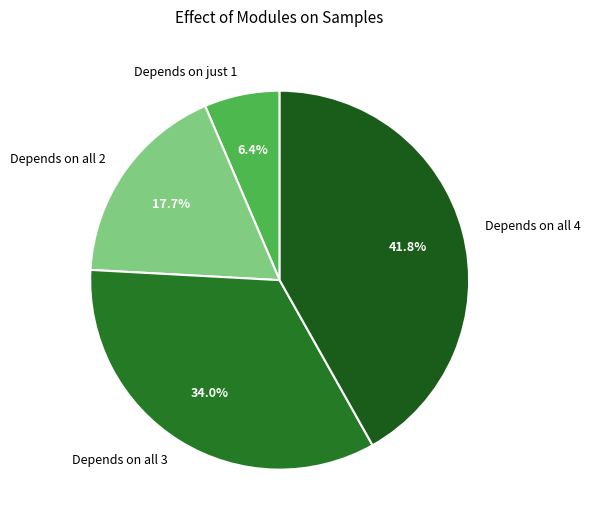

To the nearest percent, what is the average slice percentage?

25%